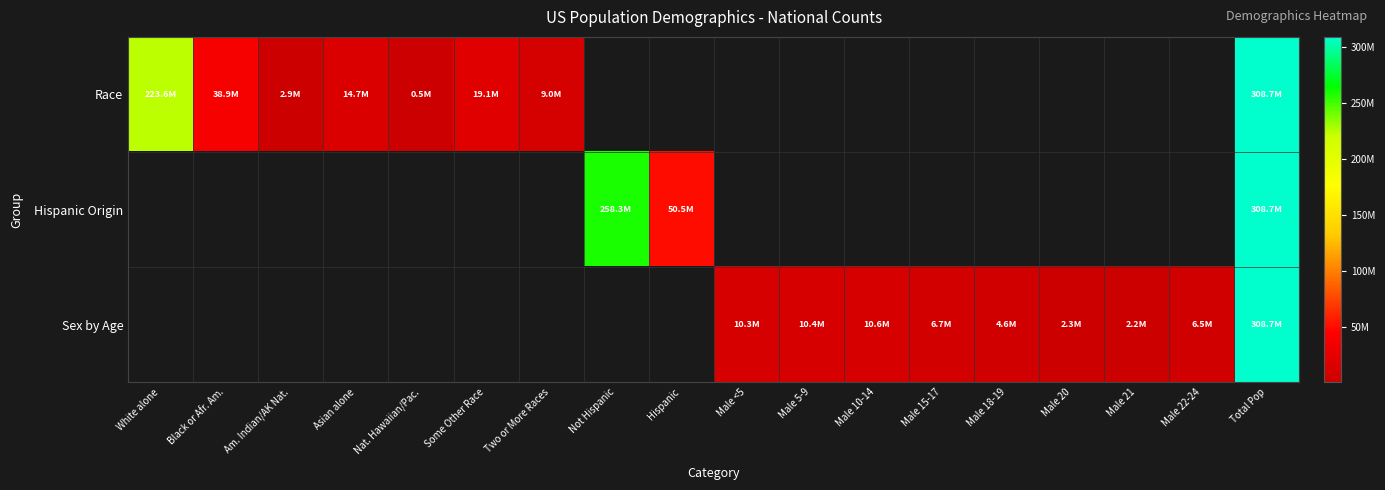

How many data points does each series have?

18